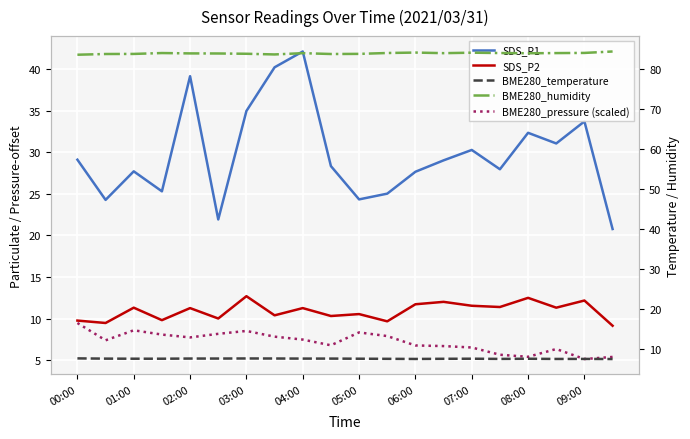

True or false: SDS_P1 and BME280_humidity intersect in this chart.

False